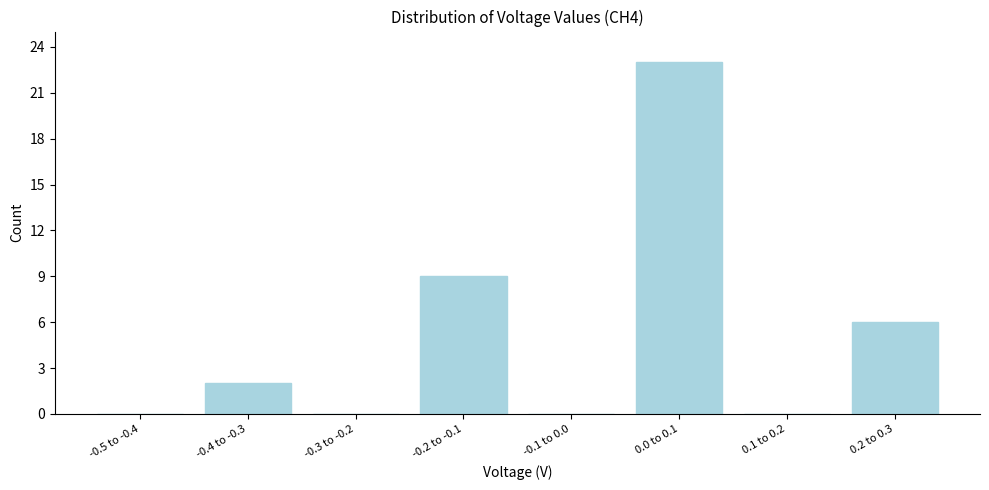

Reading left to right, what are all the values shown in this chart?

-0.5 to -0.4=0	-0.4 to -0.3=2	-0.3 to -0.2=0	-0.2 to -0.1=9	-0.1 to 0.0=0	0.0 to 0.1=23	0.1 to 0.2=0	0.2 to 0.3=6